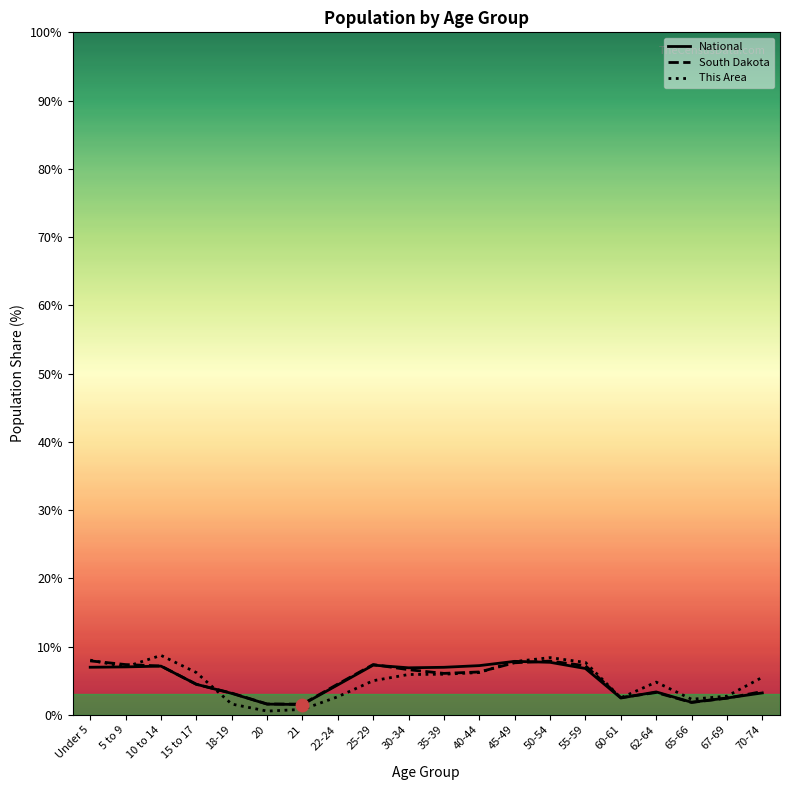

Is the value of This Area at 45-49 greater than the value of South Dakota at 21?

Yes